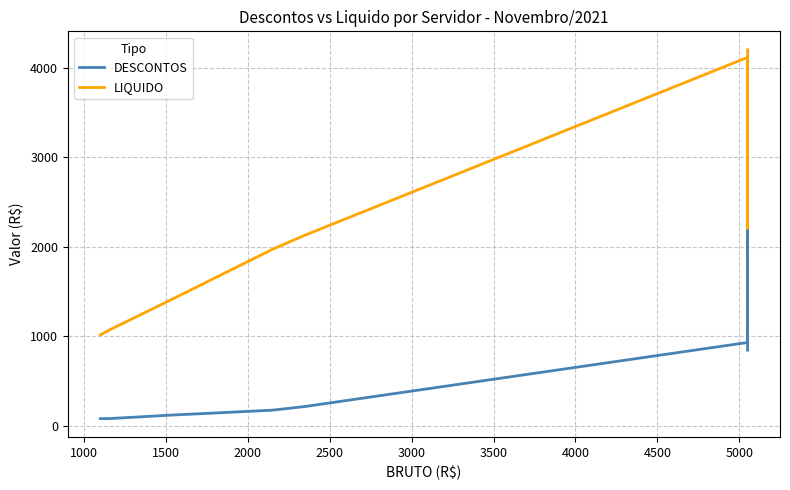

True or false: DESCONTOS and LIQUIDO cross at least once.

True